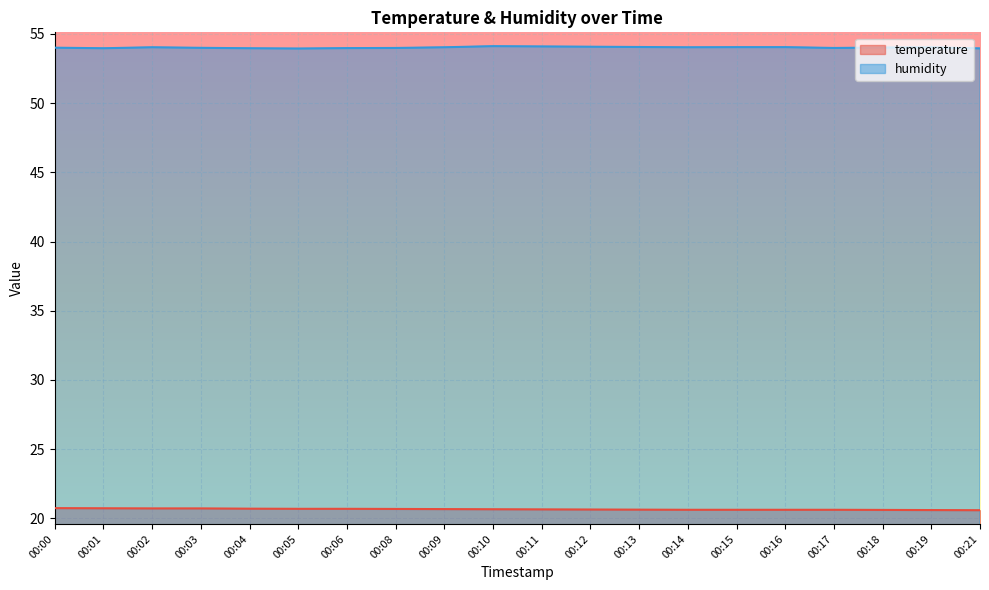

Between 00:16 and 00:19, which series saw the biggest shift?

temperature